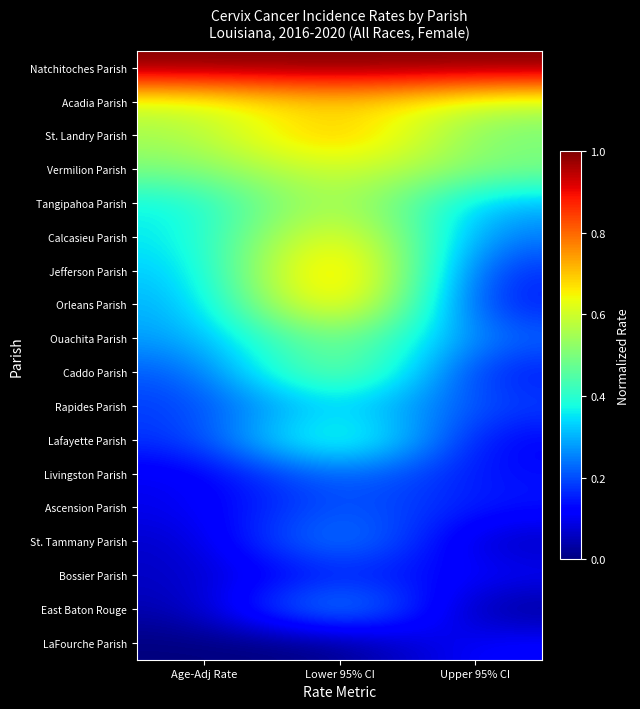

Reading left to right, extract all data points from this chart.

Natchitoches Parish: Age-Adj Rate=1.0	Lower 95% CI=1.0	Upper 95% CI=1.0
Acadia Parish: Age-Adj Rate=0.6	Lower 95% CI=0.7	Upper 95% CI=0.6
St. Landry Parish: Age-Adj Rate=0.5	Lower 95% CI=0.8	Upper 95% CI=0.5
Vermilion Parish: Age-Adj Rate=0.5	Lower 95% CI=0.6	Upper 95% CI=0.5
Tangipahoa Parish: Age-Adj Rate=0.4	Lower 95% CI=0.6	Upper 95% CI=0.3
Calcasieu Parish: Age-Adj Rate=0.3	Lower 95% CI=0.7	Upper 95% CI=0.2
Jefferson Parish: Age-Adj Rate=0.3	Lower 95% CI=0.9	Upper 95% CI=0.1
Orleans Parish: Age-Adj Rate=0.3	Lower 95% CI=0.8	Upper 95% CI=0.1
Ouachita Parish: Age-Adj Rate=0.3	Lower 95% CI=0.6	Upper 95% CI=0.2
Caddo Parish: Age-Adj Rate=0.2	Lower 95% CI=0.6	Upper 95% CI=0.1
Rapides Parish: Age-Adj Rate=0.2	Lower 95% CI=0.4	Upper 95% CI=0.2
Lafayette Parish: Age-Adj Rate=0.2	Lower 95% CI=0.5	Upper 95% CI=0.1
Livingston Parish: Age-Adj Rate=0.1	Lower 95% CI=0.3	Upper 95% CI=0.1
Ascension Parish: Age-Adj Rate=0.1	Lower 95% CI=0.2	Upper 95% CI=0.1
St. Tammany Parish: Age-Adj Rate=0.1	Lower 95% CI=0.3	Upper 95% CI=0.0
Bossier Parish: Age-Adj Rate=0.1	Lower 95% CI=0.2	Upper 95% CI=0.1
East Baton Rouge: Age-Adj Rate=0.0	Lower 95% CI=0.4	Upper 95% CI=0.0
LaFourche Parish: Age-Adj Rate=0.0	Lower 95% CI=0.0	Upper 95% CI=0.1